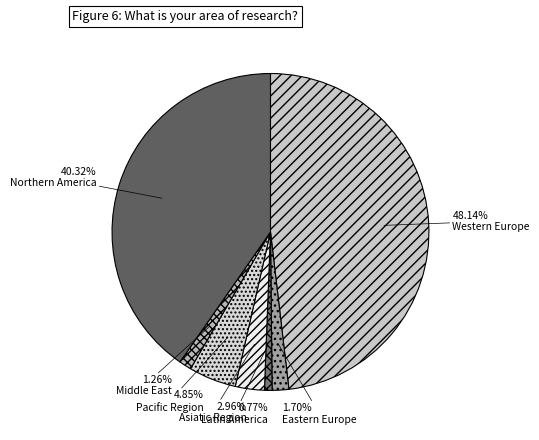

What is the ratio of the value at Pacific Region to the value at Eastern Europe?

2.9